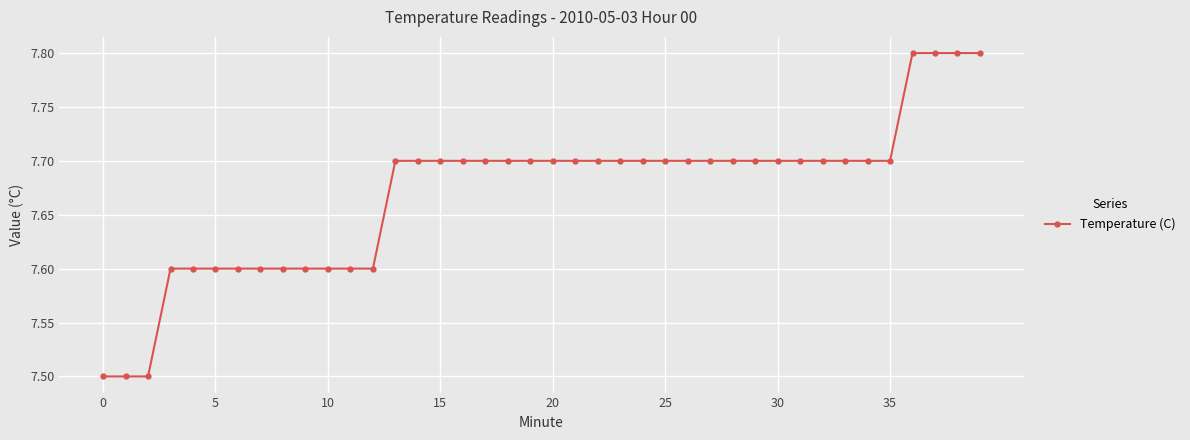

What is the average value?

7.7